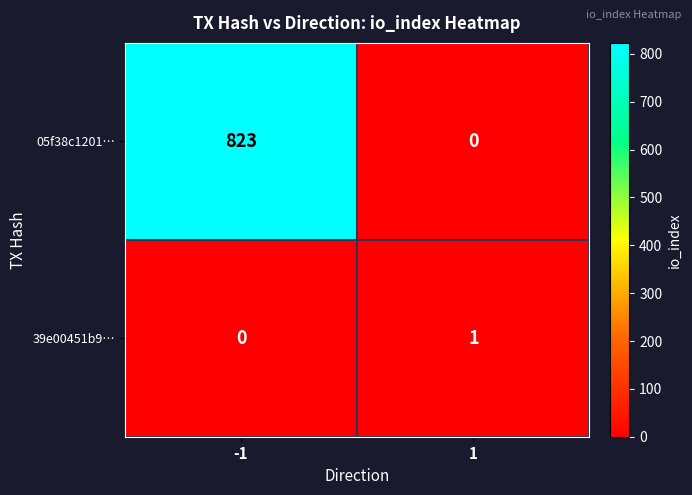

How many data points in 39e00451b9… are less than 1?

1